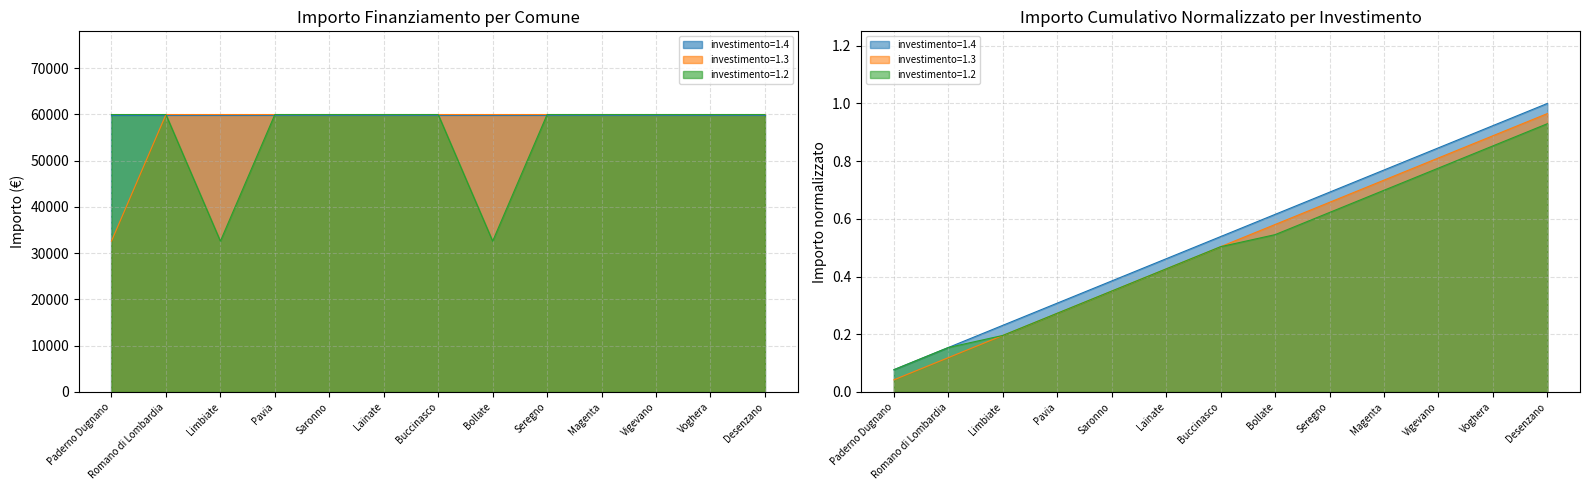

Count the number of categories in the chart.

13